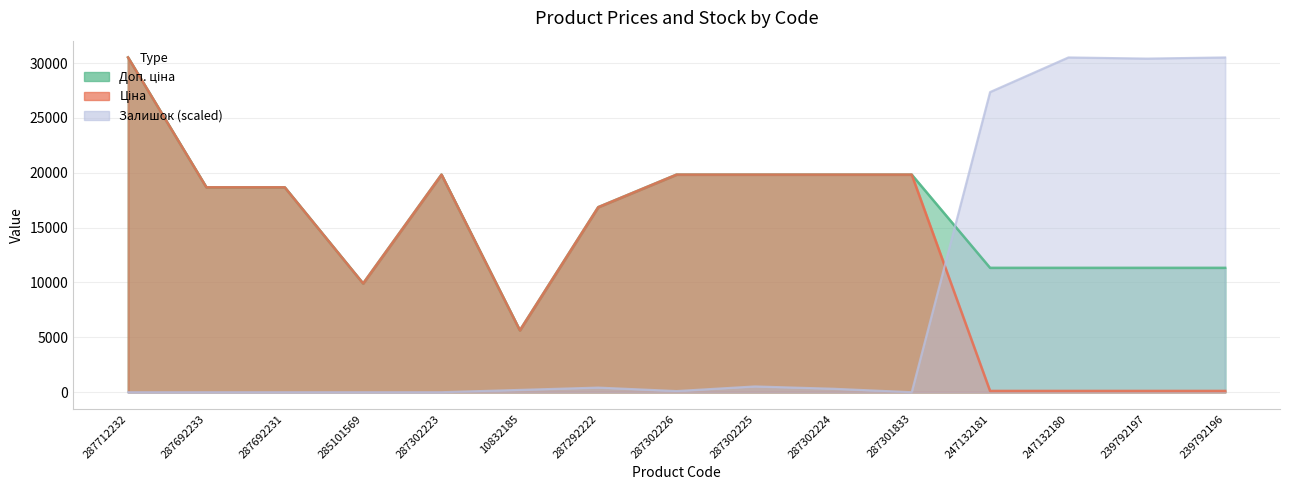

How many values in the Ціна series are below 18671?

7